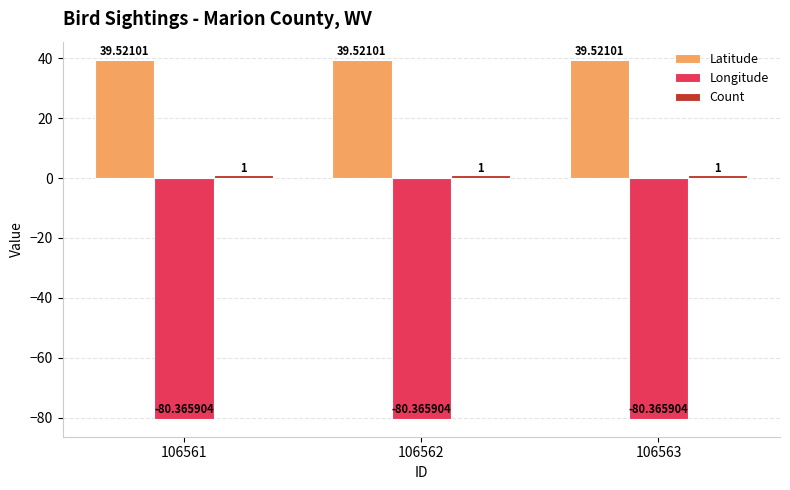

The value of Latitude at 106562 is 39.5. True or false?

True